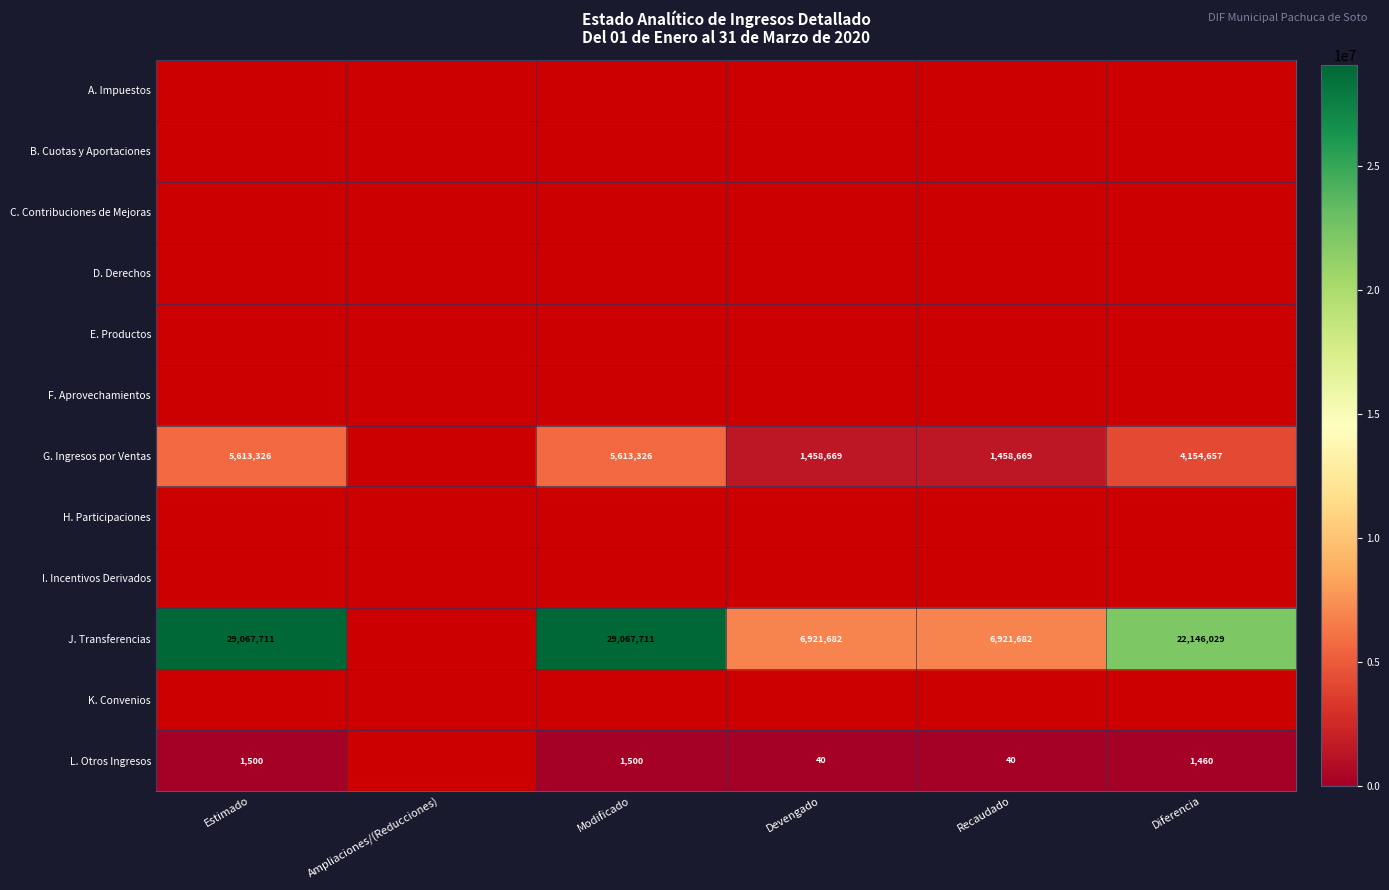

What is the greatest value displayed?

29067711.0